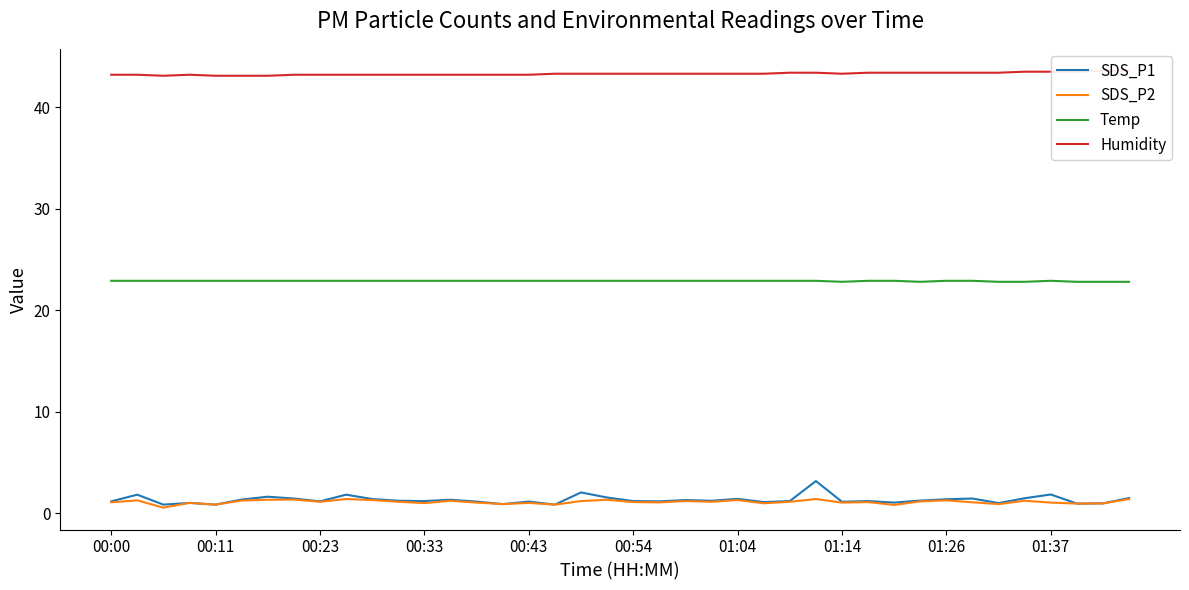

At how many categories does at least one series exceed 40?

40